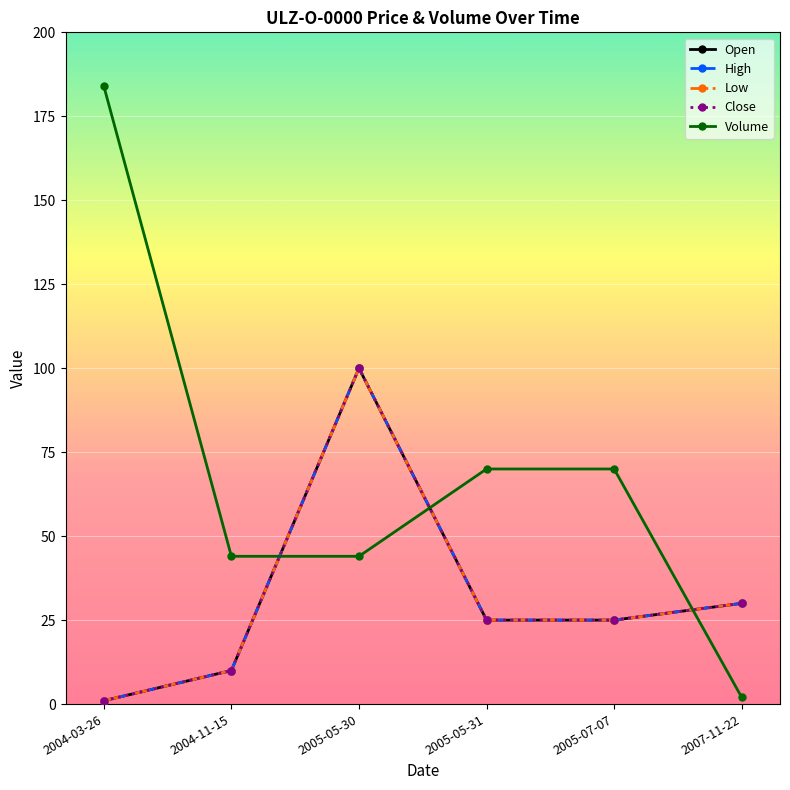

What is the greatest value displayed?

184